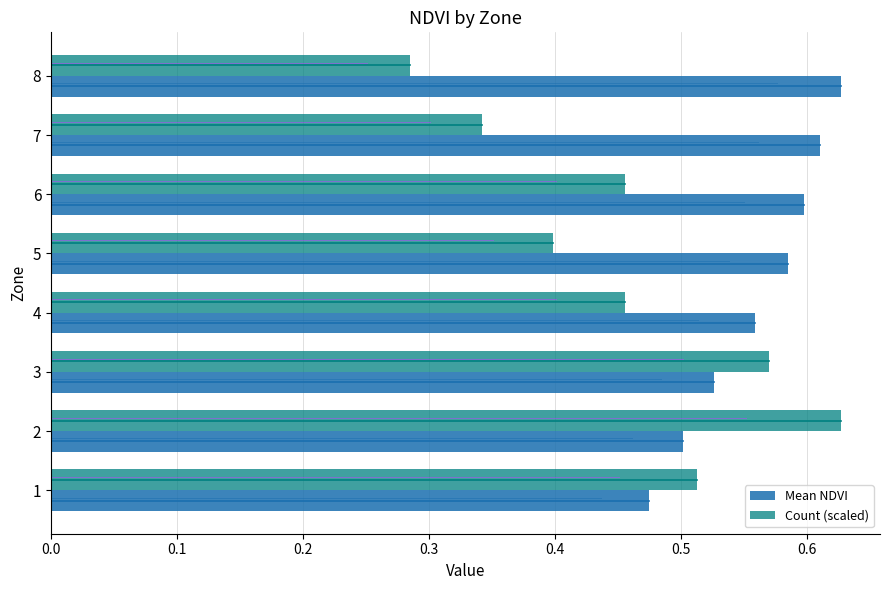

At how many categories does at least one series exceed 0?

8